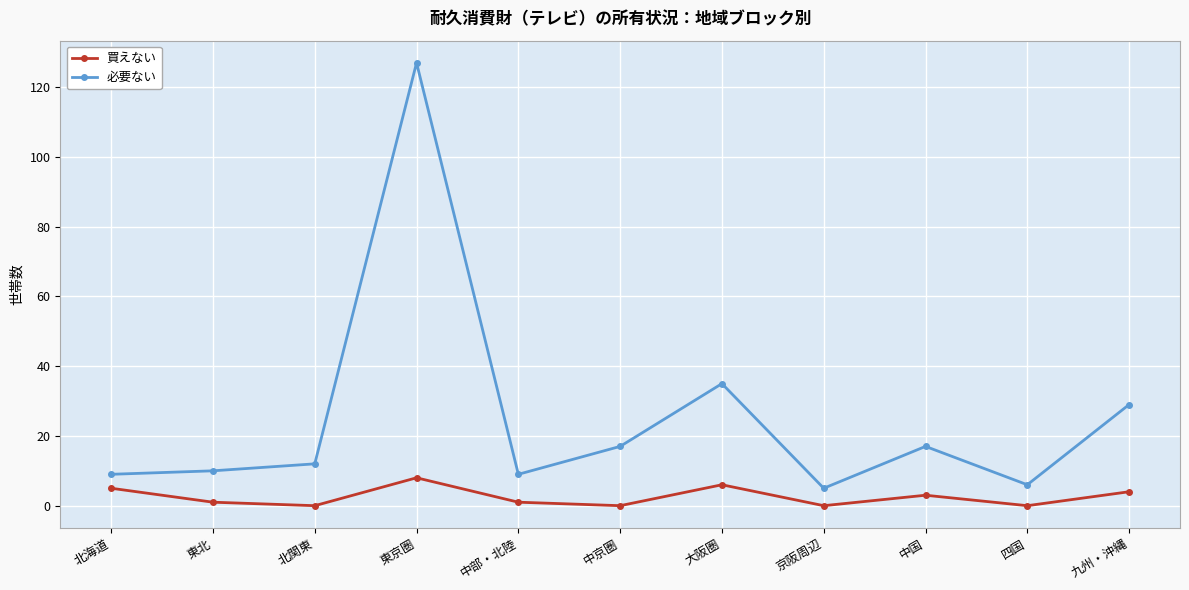

In 買えない, how many points are lower than both neighbors (excluding endpoints)?

4